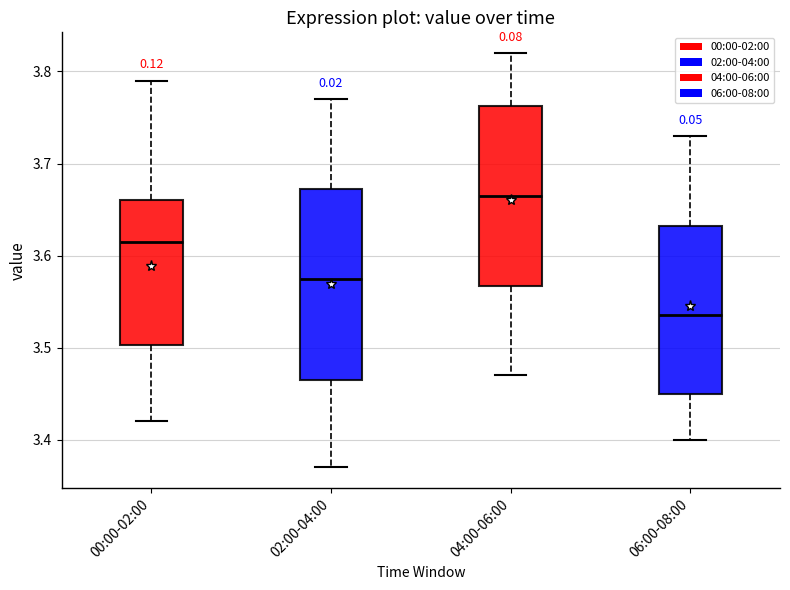

Which box's median line is the lowest?

06:00-08:00